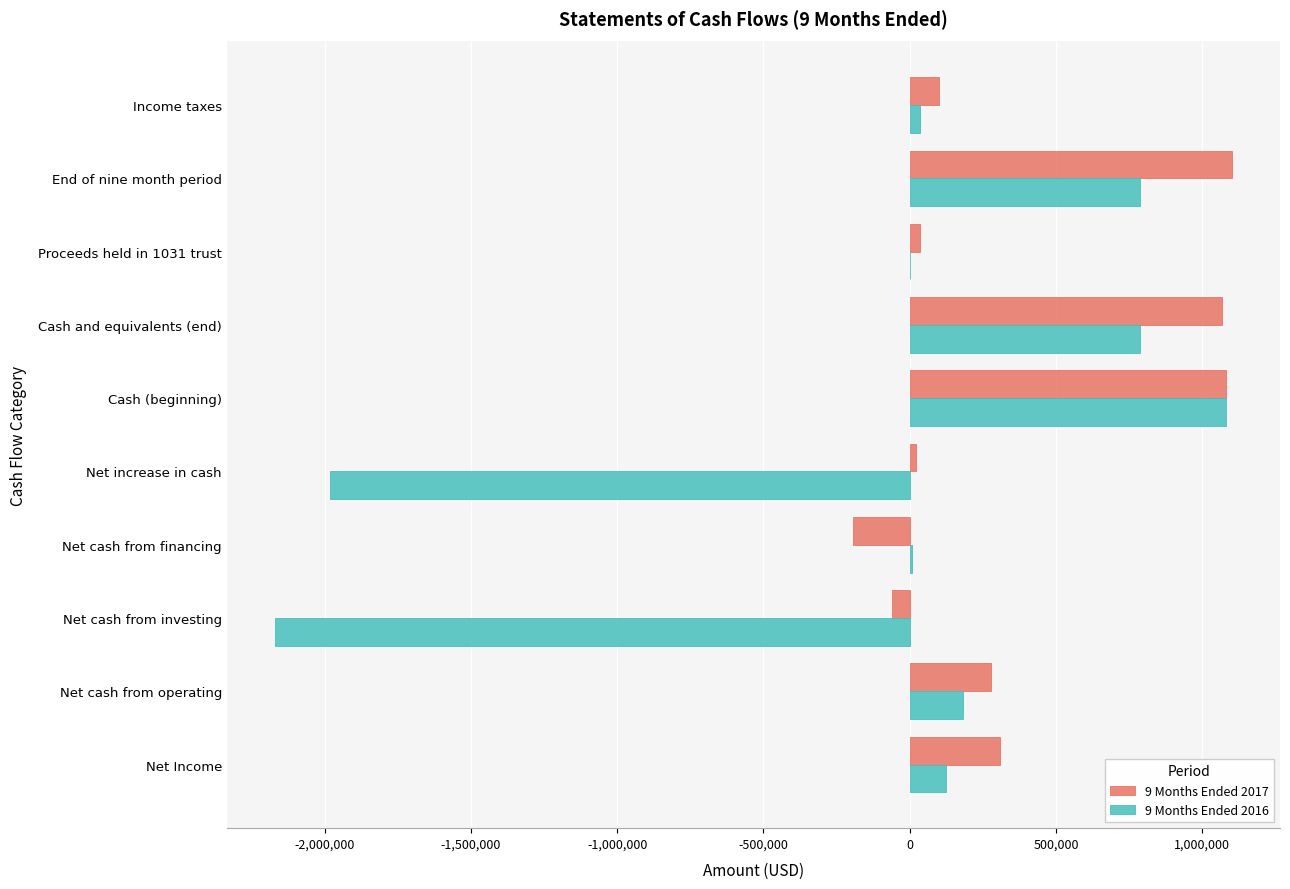

How many categories are shown in the chart?

10